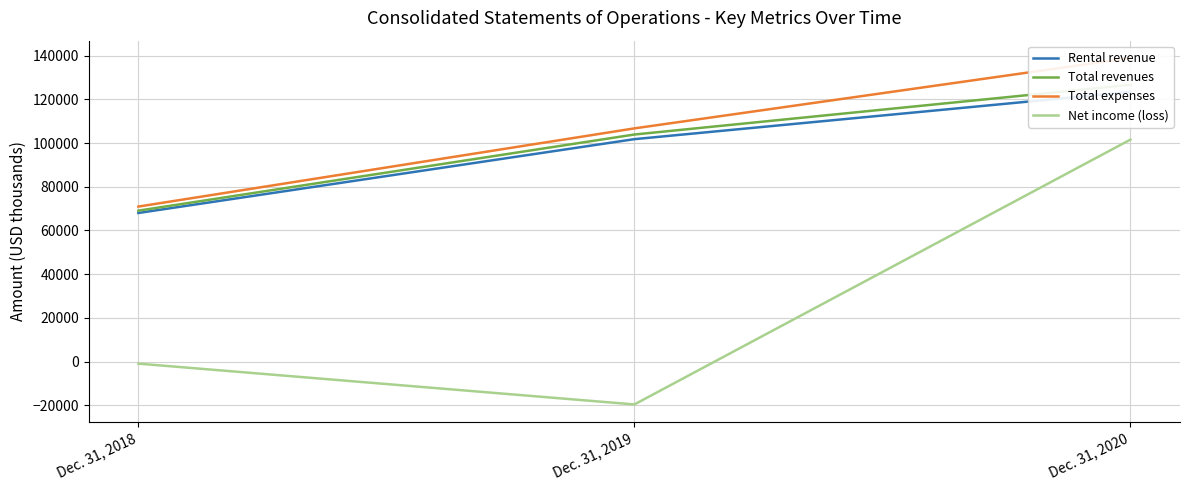

Reading left to right, transcribe all the data shown in this chart.

Rental revenue: Dec. 31, 2018=68006	Dec. 31, 2019=101762	Dec. 31, 2020=123389
Total revenues: Dec. 31, 2018=69069	Dec. 31, 2019=103883	Dec. 31, 2020=126615
Total expenses: Dec. 31, 2018=70931	Dec. 31, 2019=106691	Dec. 31, 2020=138877
Net income (loss): Dec. 31, 2018=-879	Dec. 31, 2019=-19548	Dec. 31, 2020=101553